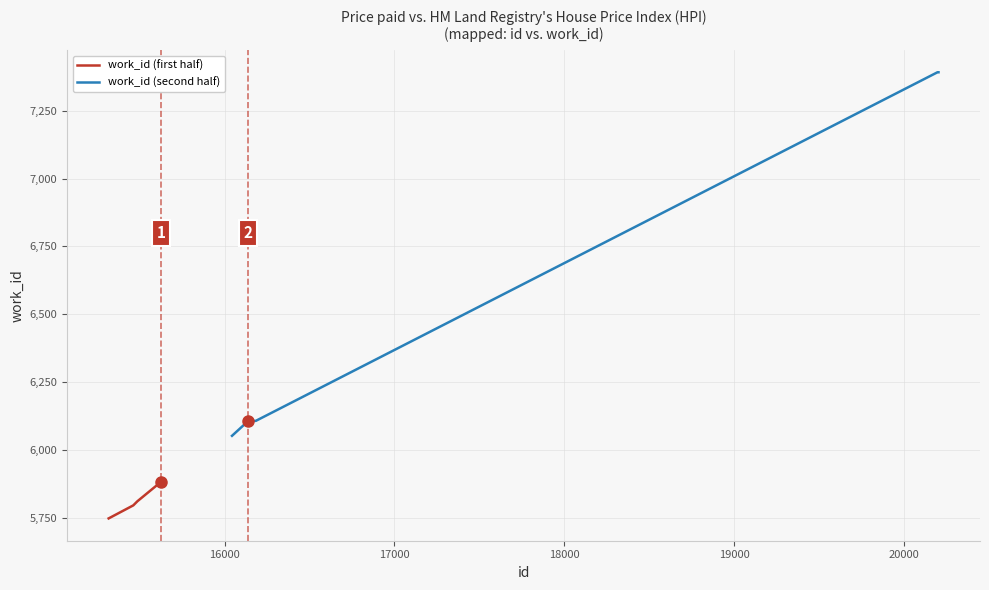

What is the difference between the maximum and minimum values in the work_id (first half) series?

143